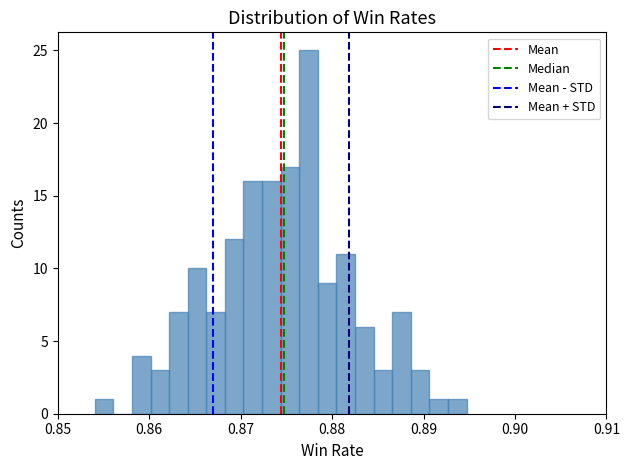

Around what value on the x-axis is the tallest bar? Give the approximate position of its centre, as read against the axis.

0.877